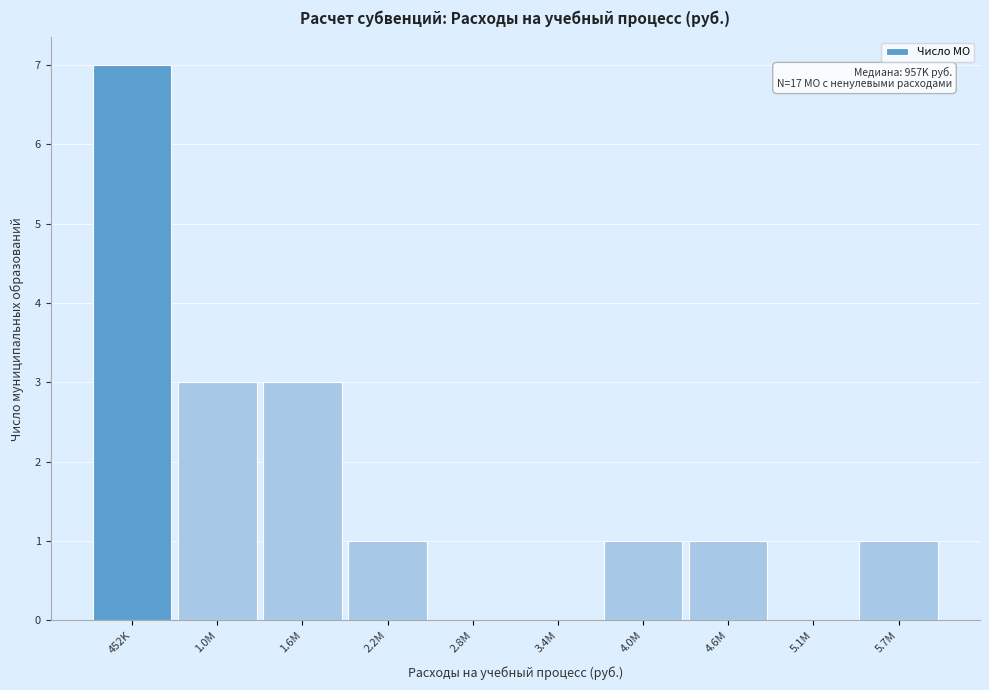

Reading left to right, list all the values displayed in this chart.

452K=7	1.0M=3	1.6M=3	2.2M=1	2.8M=0	3.4M=0	4.0M=1	4.6M=1	5.1M=0	5.7M=1